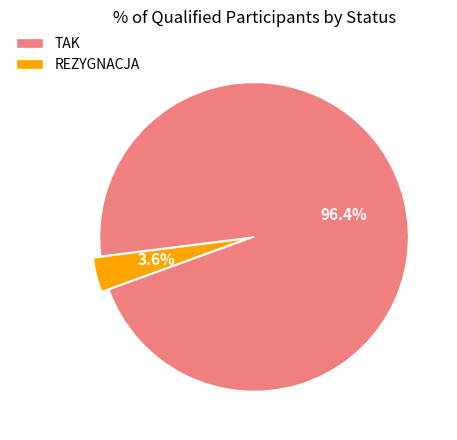

Is there a majority slice in this chart?

Yes